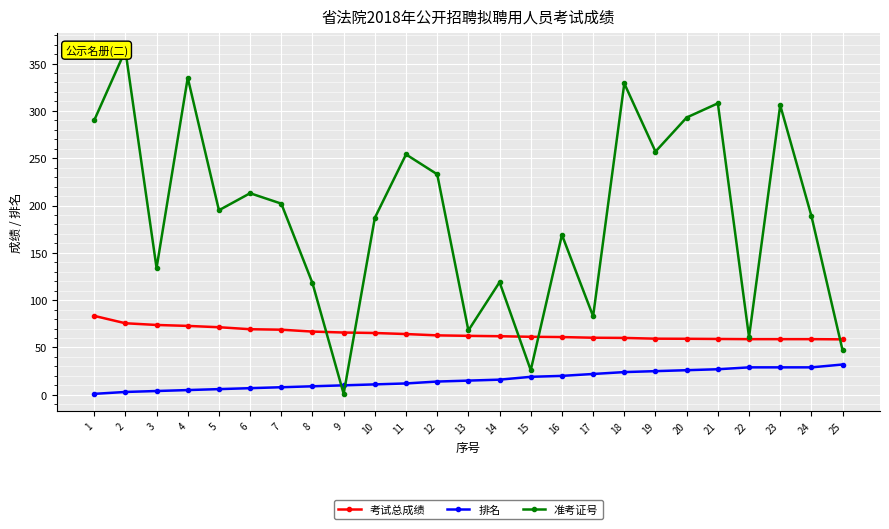

What is the spread (max minus min) of values at 6?

206.0